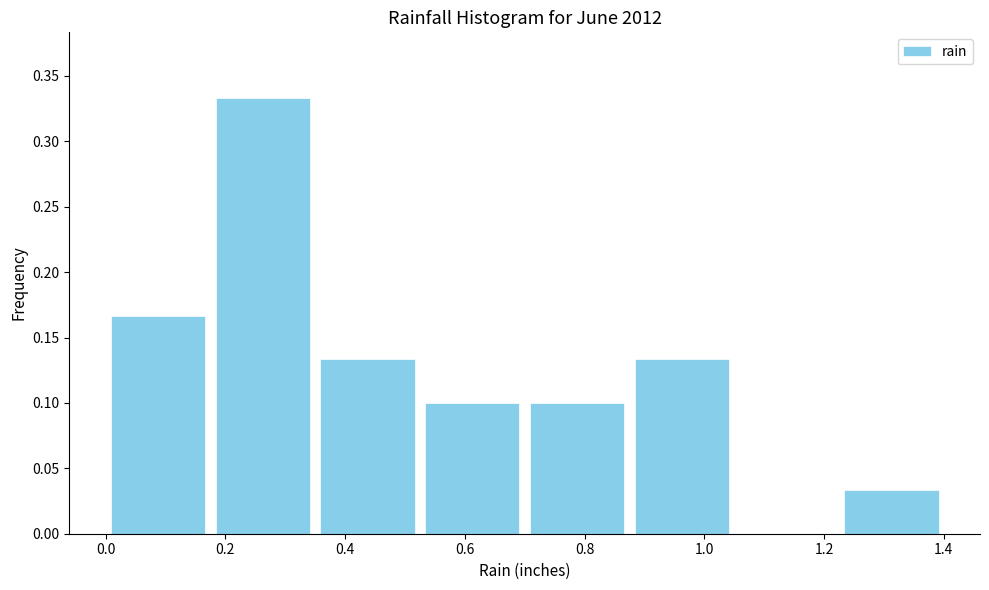

Reading left to right, list every bar in this chart as the range it spans on the x-axis followed by its height. Neither the bar edges nor the heights are printed on the chart, so give them approximately, as read against the axes.

0.000 to 0.175: 0.165
0.175 to 0.350: 0.335
0.350 to 0.525: 0.135
0.525 to 0.700: 0.100
0.700 to 0.875: 0.100
0.875 to 1.050: 0.135
1.050 to 1.225: 0
1.225 to 1.400: 0.035